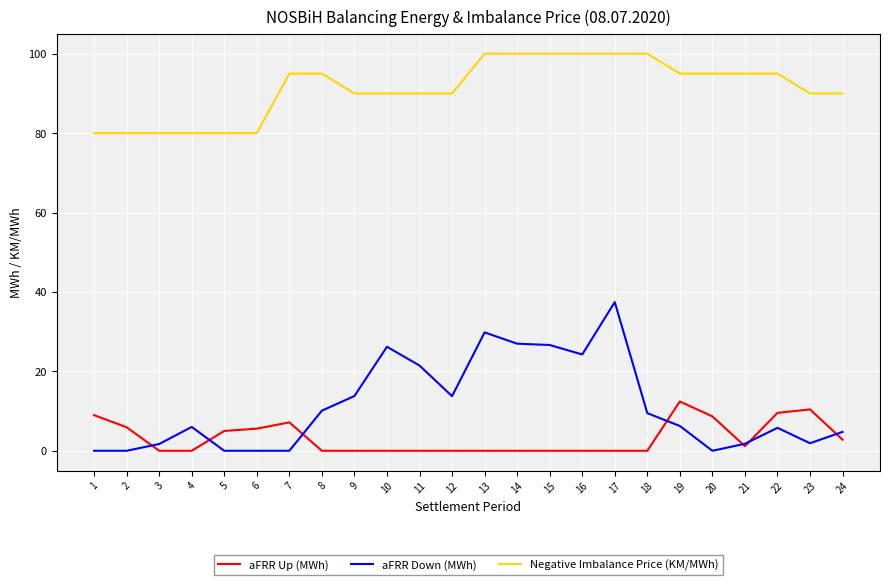

What is the approximate value of Negative Imbalance Price (KM/MWh) at 21?

95.0